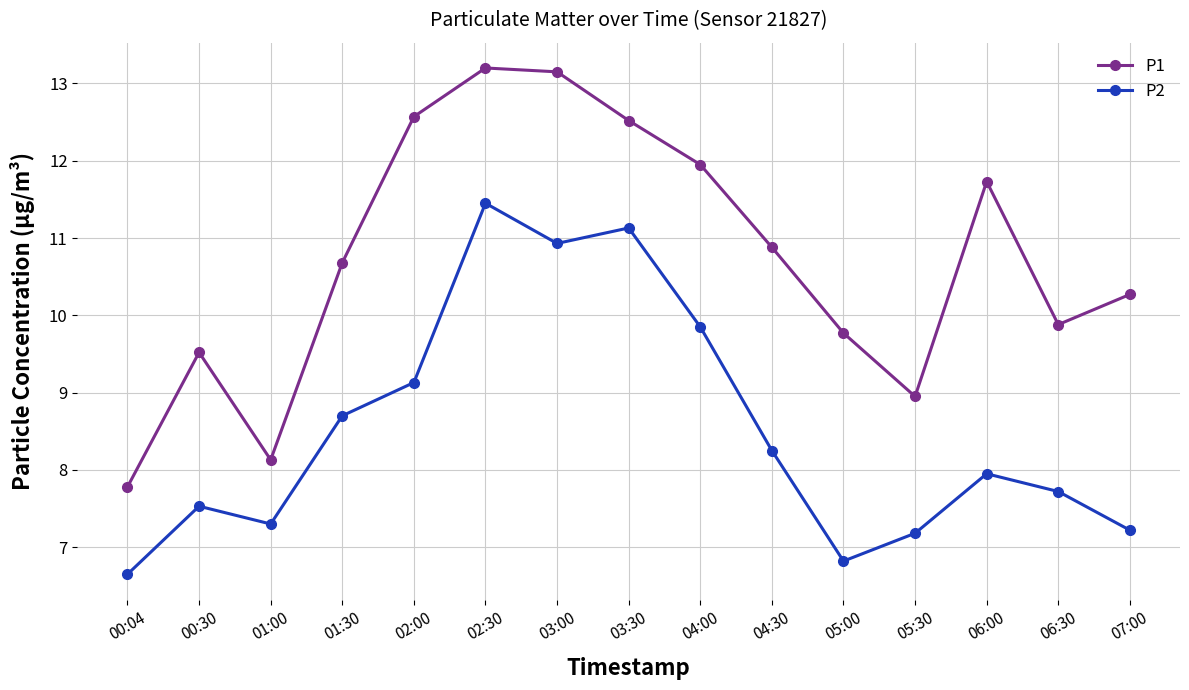

How many interior local peaks does the P1 series have?

3